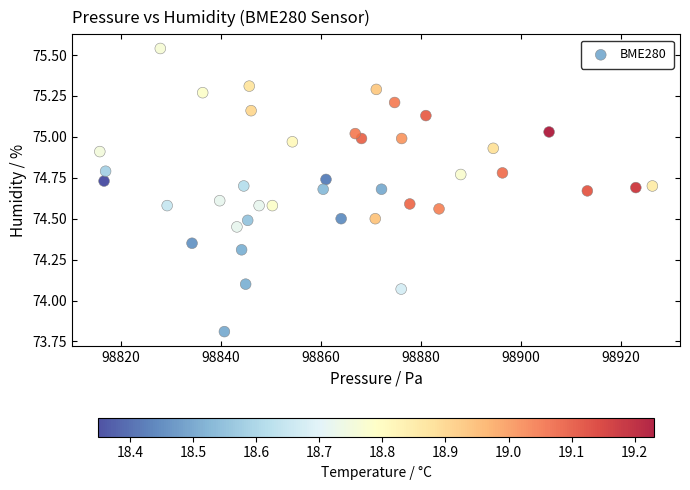

What is the range of Y values (max minus min)?

1.7